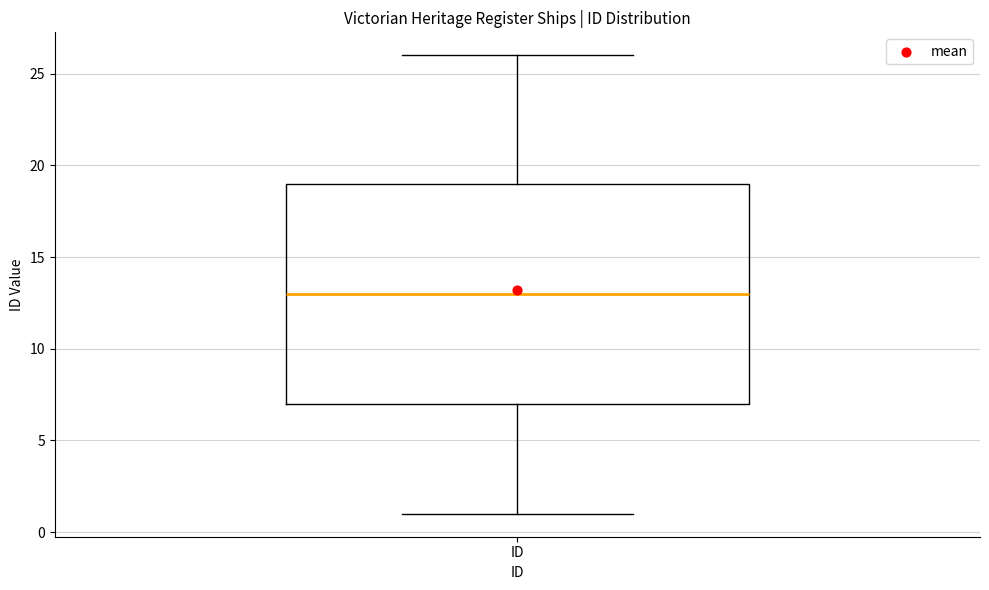

Transcribe this box plot: give where the median line is, the range the box spans, and where the two whiskers end, as read against the y-axis. The values are not printed on the chart, so give them approximately, as read against the axis.

median 13, box 7 to 19, whiskers 1 to 26